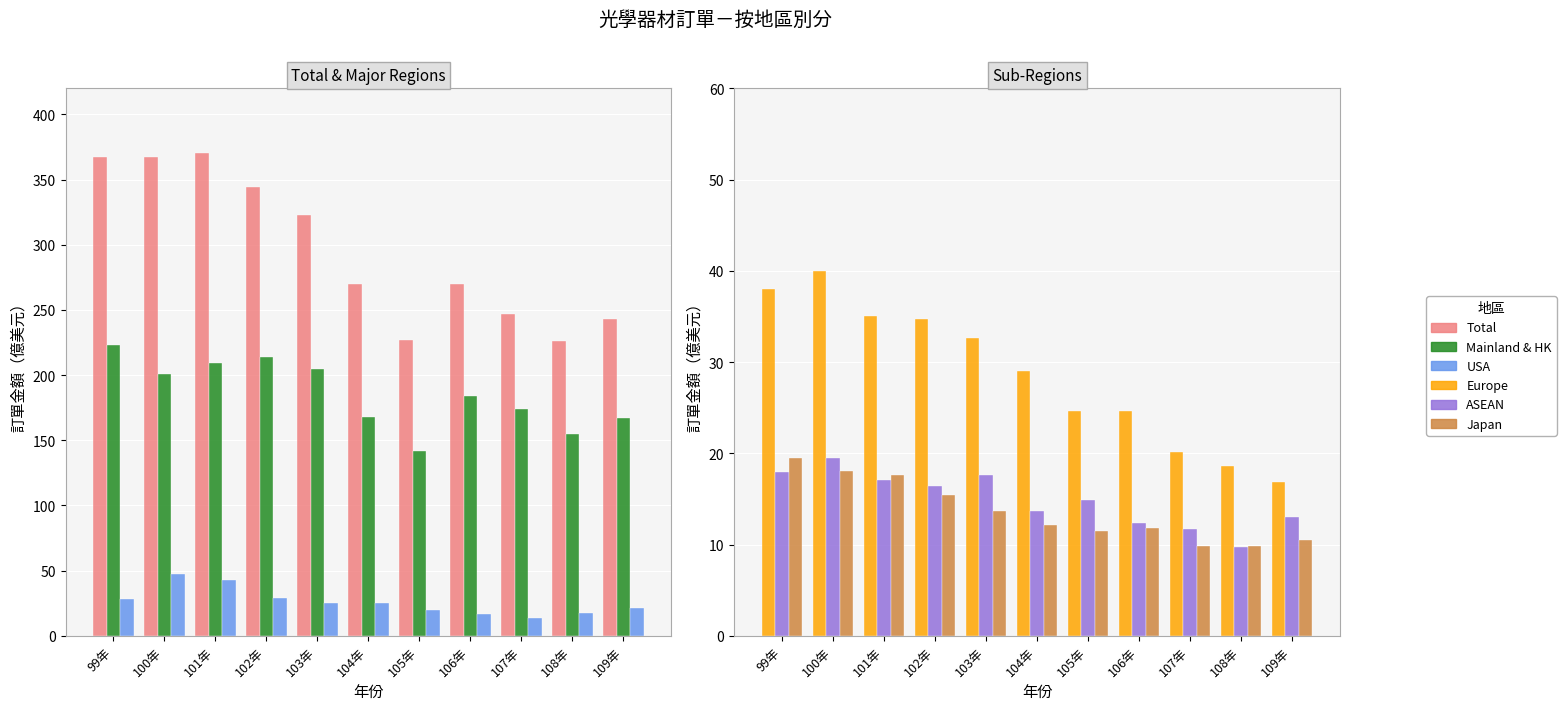

Reading left to right, transcribe all the data shown in this chart.

Total: 99年=367.0	100年=367.2	101年=370.1	102年=344.4	103年=322.7	104年=270.0	105年=227.2	106年=269.6	107年=246.6	108年=225.9	109年=242.8
Mainland & HK: 99年=222.8	100年=200.7	101年=209.2	102年=214.3	103年=204.6	104年=167.6	105年=141.4	106年=183.8	107年=173.9	108年=154.5	109年=167.1
USA: 99年=28.6	100年=47.3	101年=42.6	102年=28.7	103年=25.1	104年=25.0	105年=19.8	106年=17.0	107年=13.9	108年=17.9	109年=21.2
Europe: 99年=38.0	100年=39.9	101年=35.1	102年=34.7	103年=32.6	104年=29.0	105年=24.7	106年=24.6	107年=20.2	108年=18.6	109年=16.9
ASEAN: 99年=17.9	100年=19.4	101年=17.1	102年=16.4	103年=17.6	104年=13.7	105年=14.9	106年=12.3	107年=11.7	108年=9.8	109年=13.1
Japan: 99年=19.4	100年=18.1	101年=17.6	102年=15.5	103年=13.6	104年=12.2	105年=11.4	106年=11.8	107年=9.9	108年=9.8	109年=10.6